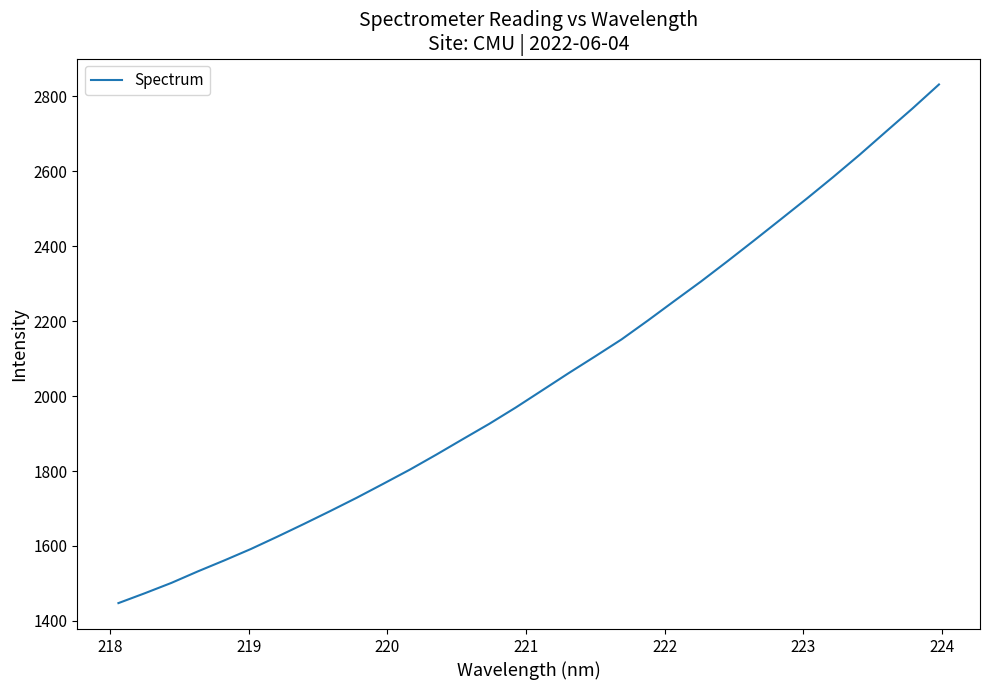

What is the sum of all values?

65407.3